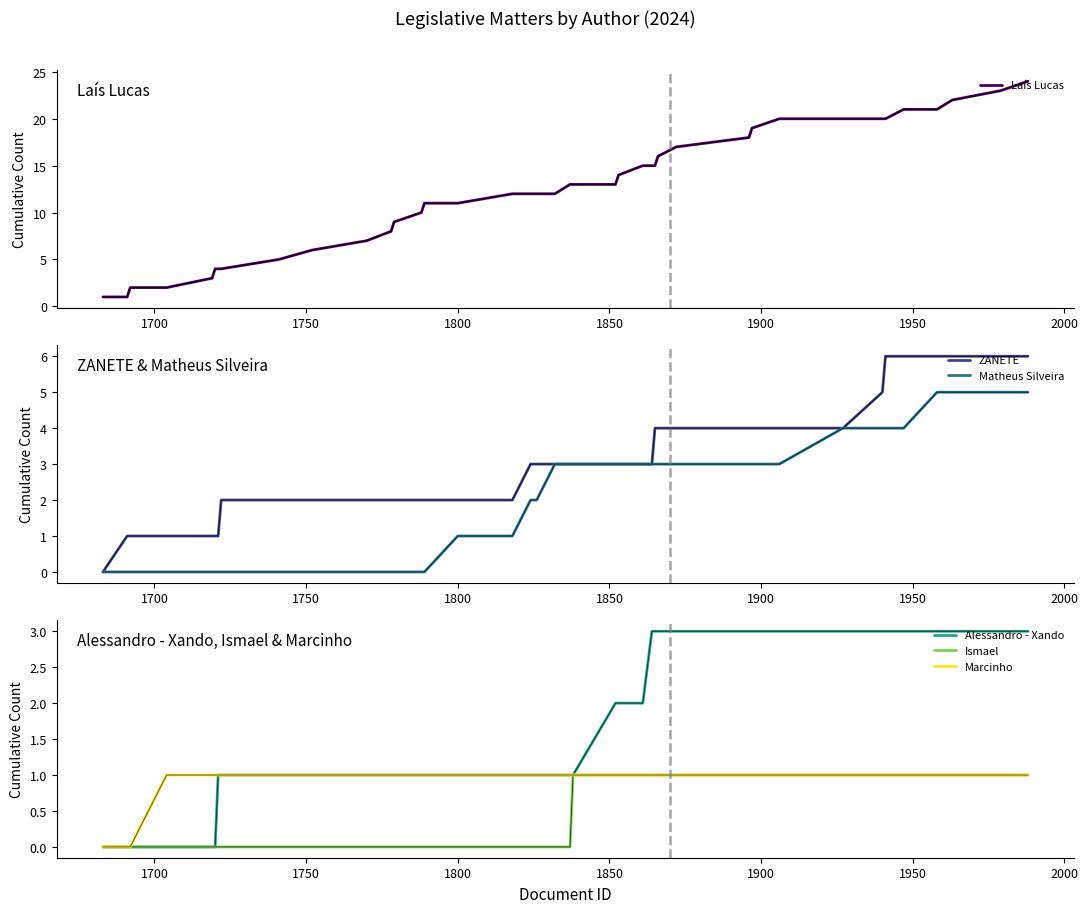

What is the value of the Matheus Silveira point at the 38th from the left?

5